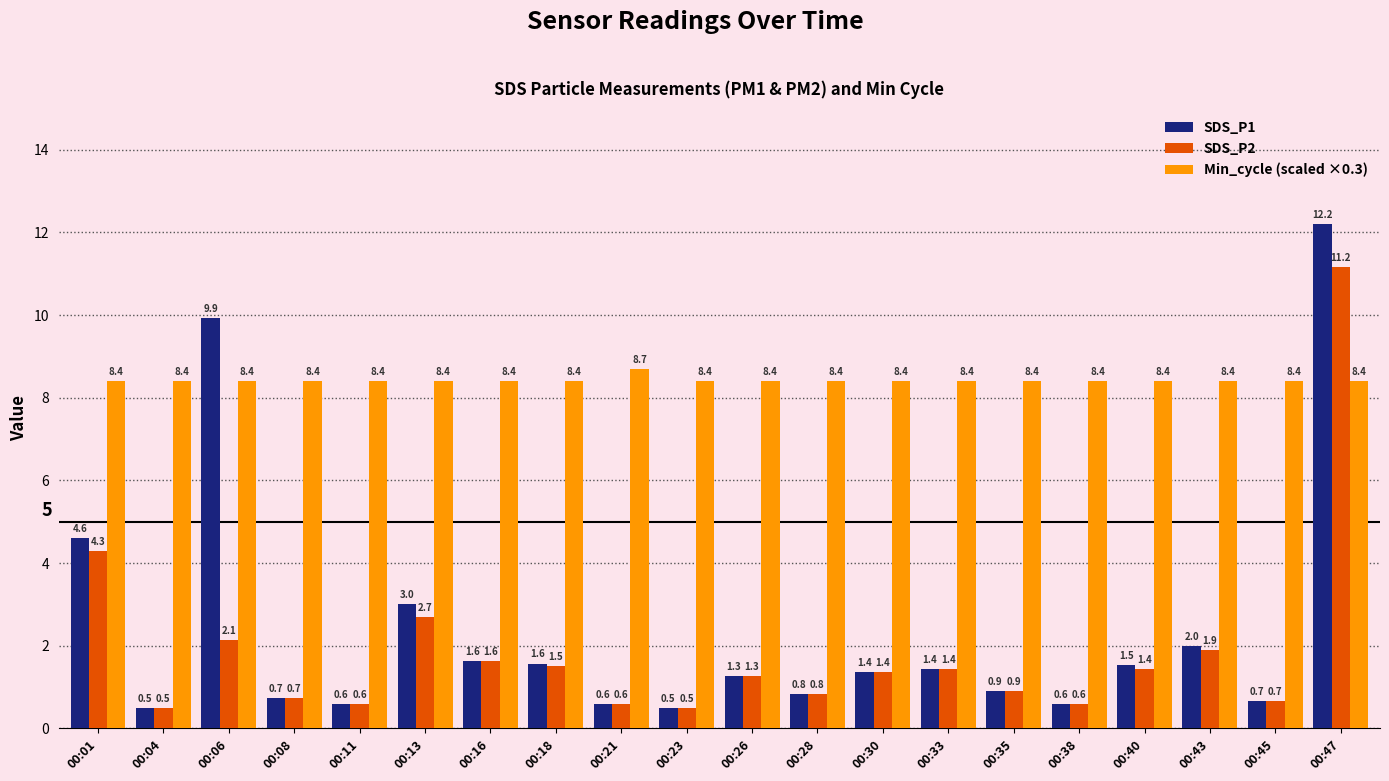

Which series changed the most between 00:35 and 00:43?

SDS_P1